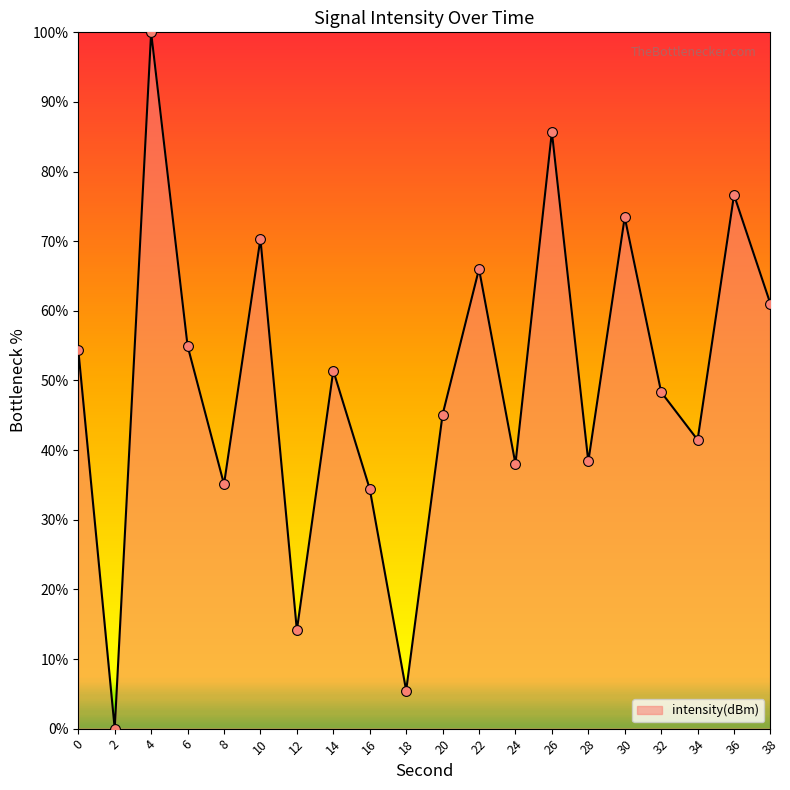

What is the change in value from 12 to 26?

+71.6